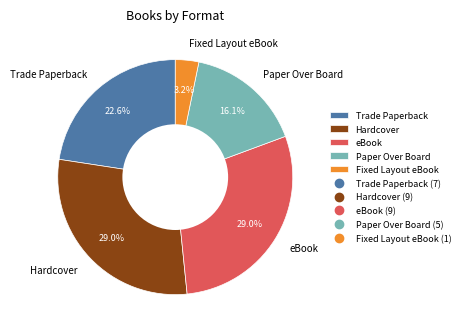

What is the ratio of the value at Paper Over Board to the value at Trade Paperback?

0.7